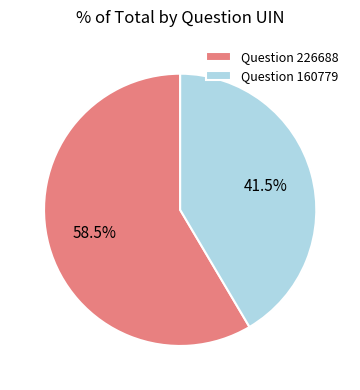

To the nearest percent, what is the combined percentage of Question 160779 and Question 226688?

100%